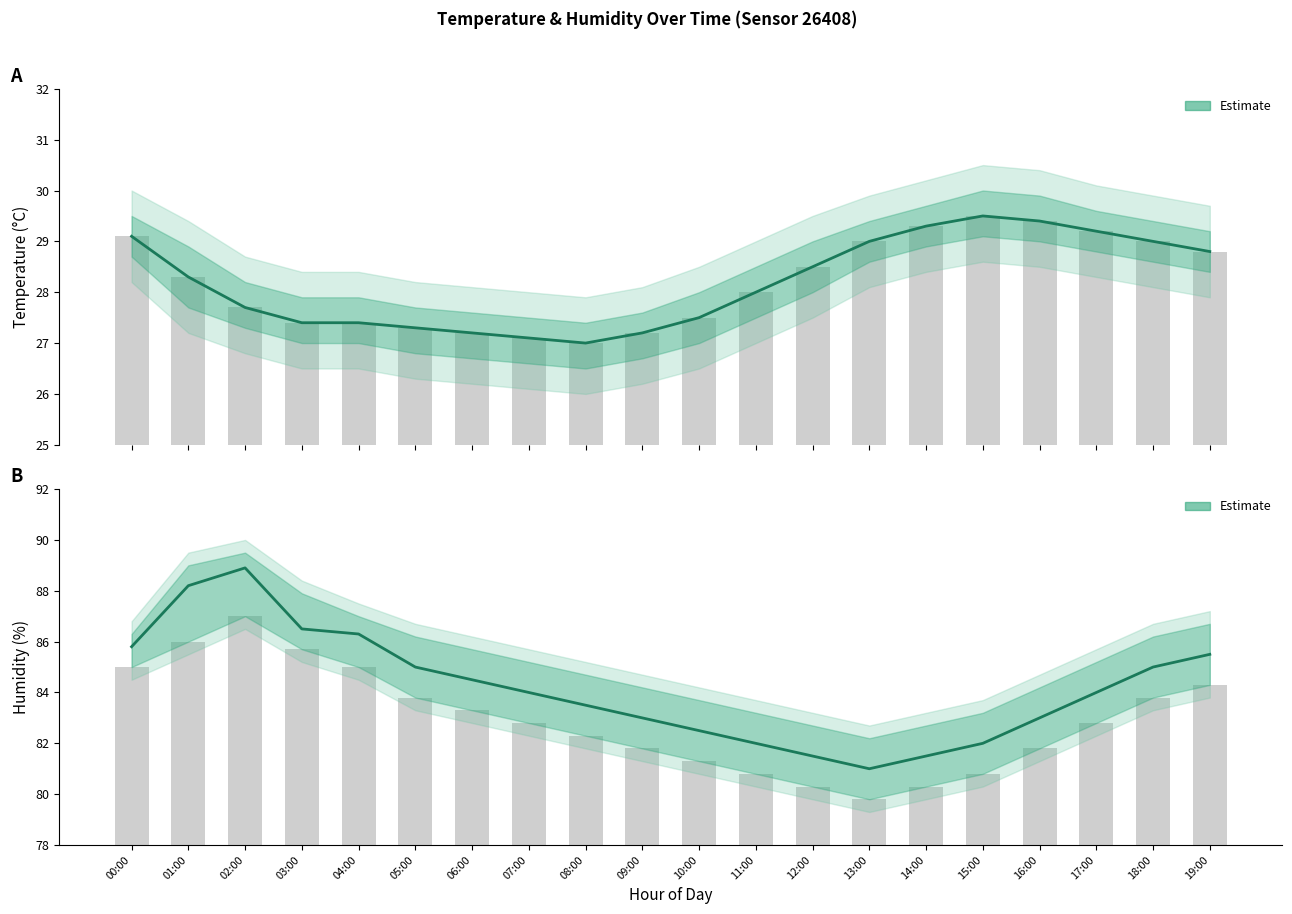

What is the smallest value displayed?

81.0